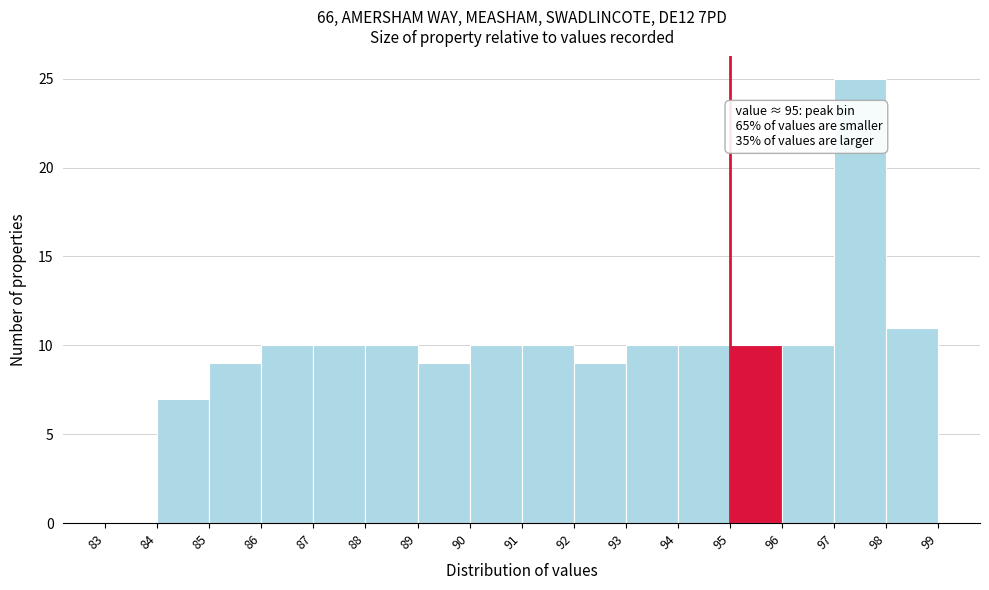

Over which range of the x-axis is the bar tallest?

97 to 98